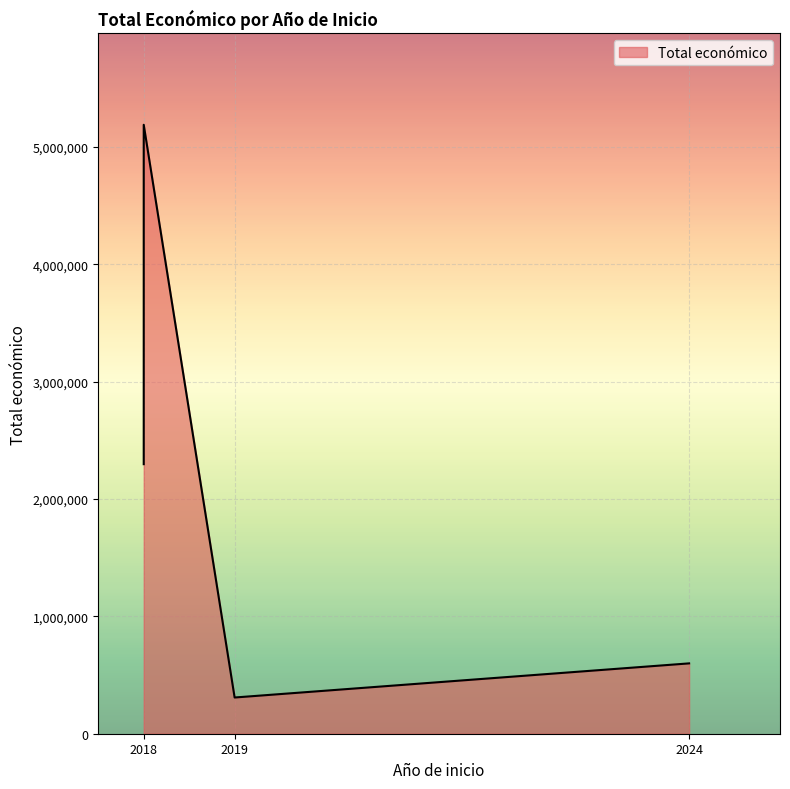

What is the minimum value shown in the chart?

308500